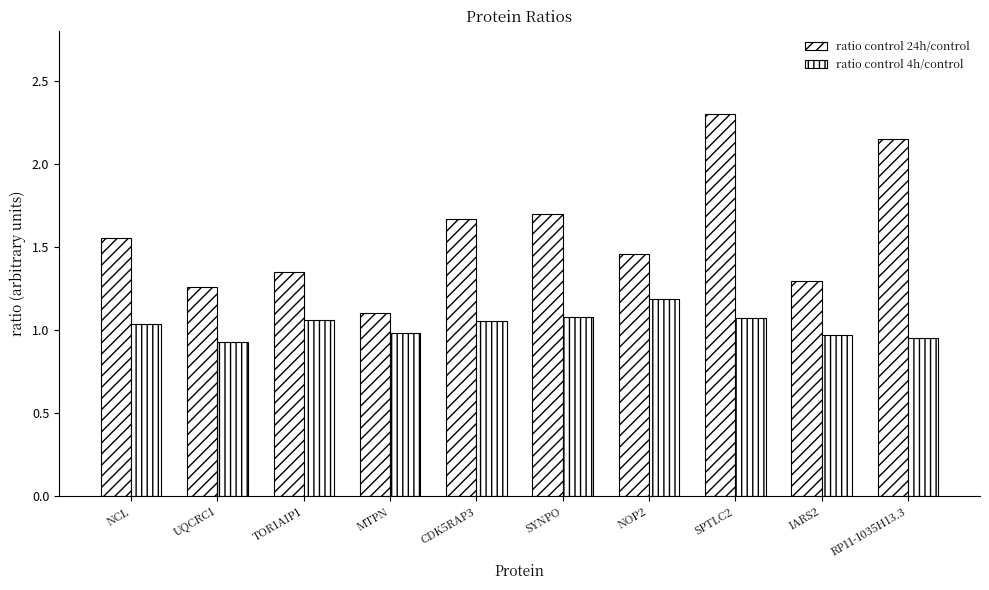

Reading left to right, what are all the values shown in this chart?

ratio control 24h/control: 1.6	1.3	1.3	1.1	1.7	1.7	1.5	2.3	1.3	2.2
ratio control 4h/control: 1.0	0.9	1.1	1.0	1.1	1.1	1.2	1.1	1.0	0.9